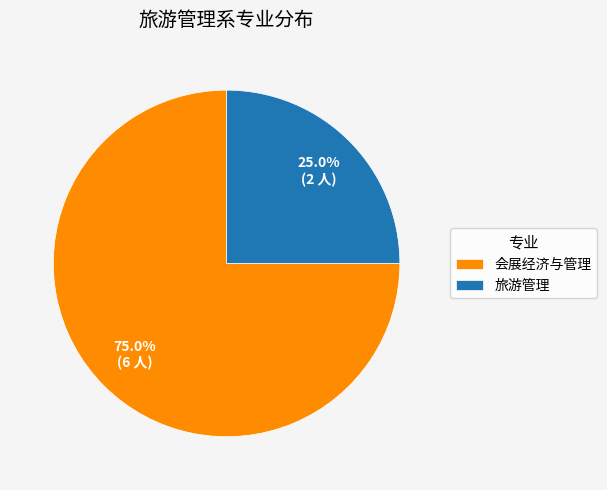

Is 旅游管理 the majority of the pie?

No